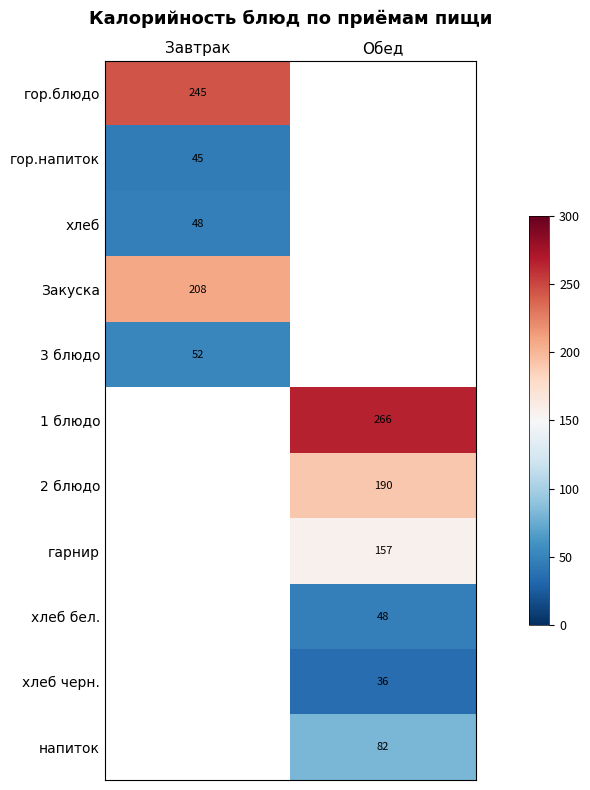

How many values in 3 блюдо are above zero?

1